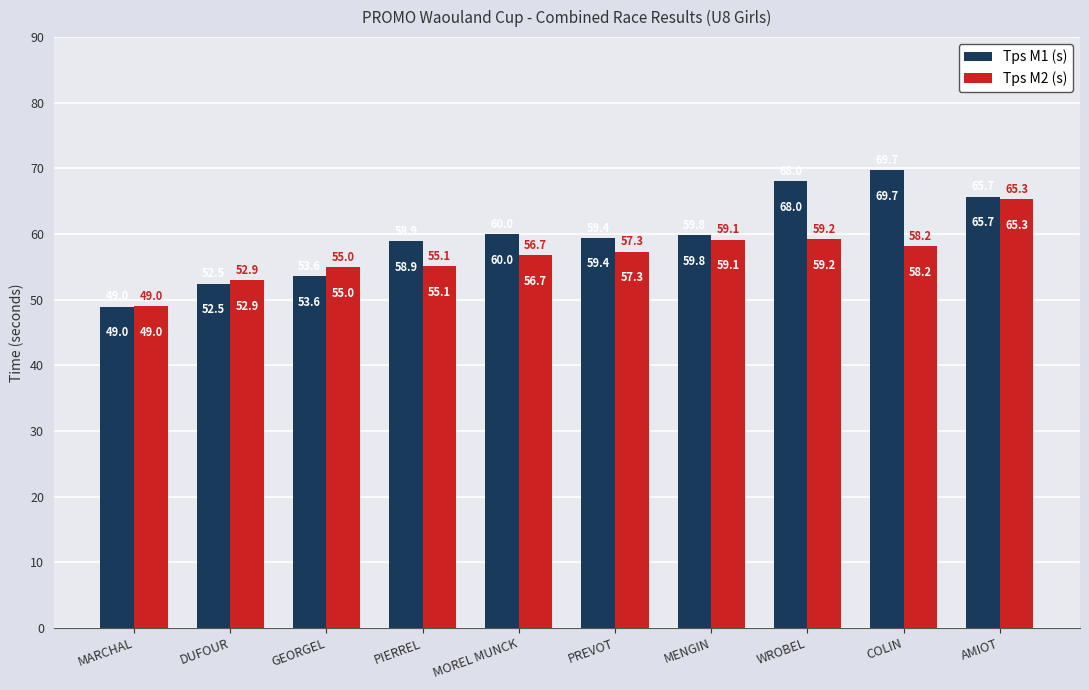

The value of Tps M1 (s) at AMIOT is 65.7. True or false?

True